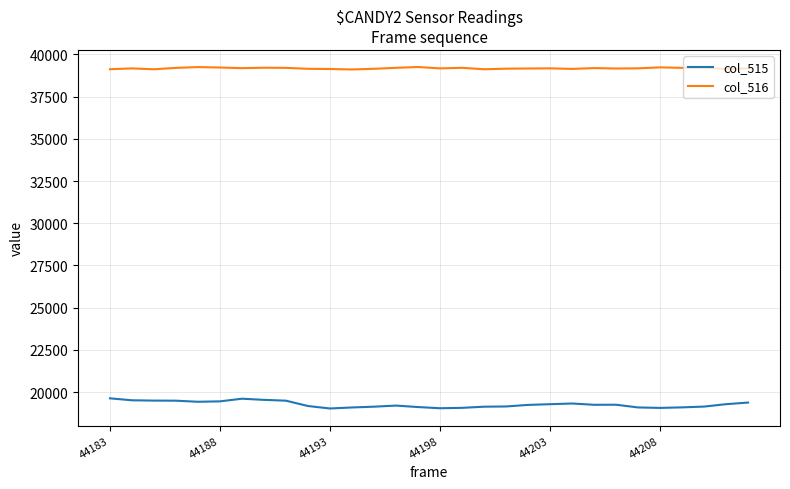

Which series has the largest range (max minus min)?

col_515